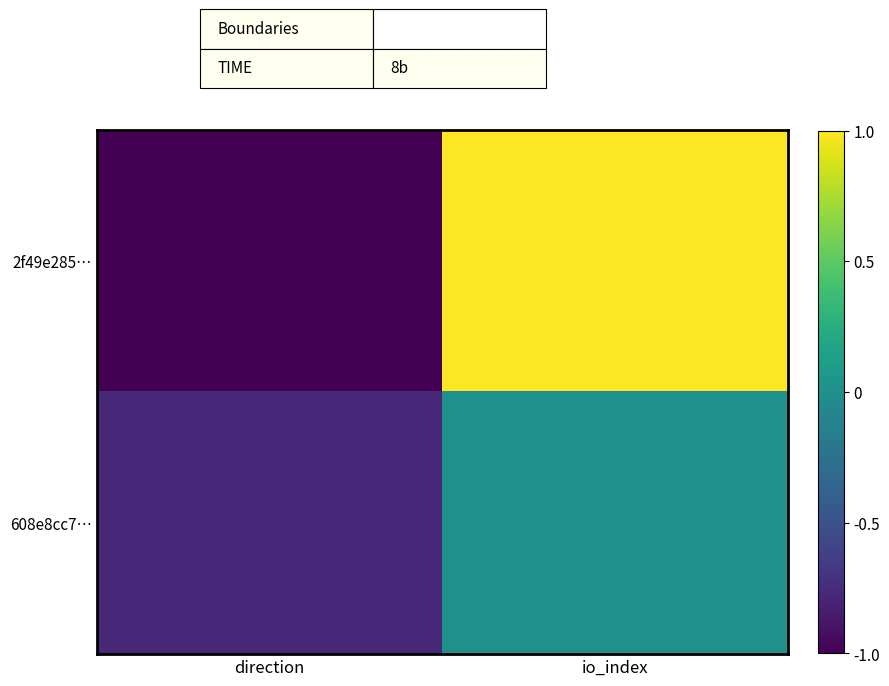

Reading right to left, transcribe all the data shown in this chart.

2f49e285…: io_index=1.0	direction=-1.0
608e8cc7…: io_index=0.0	direction=-0.8